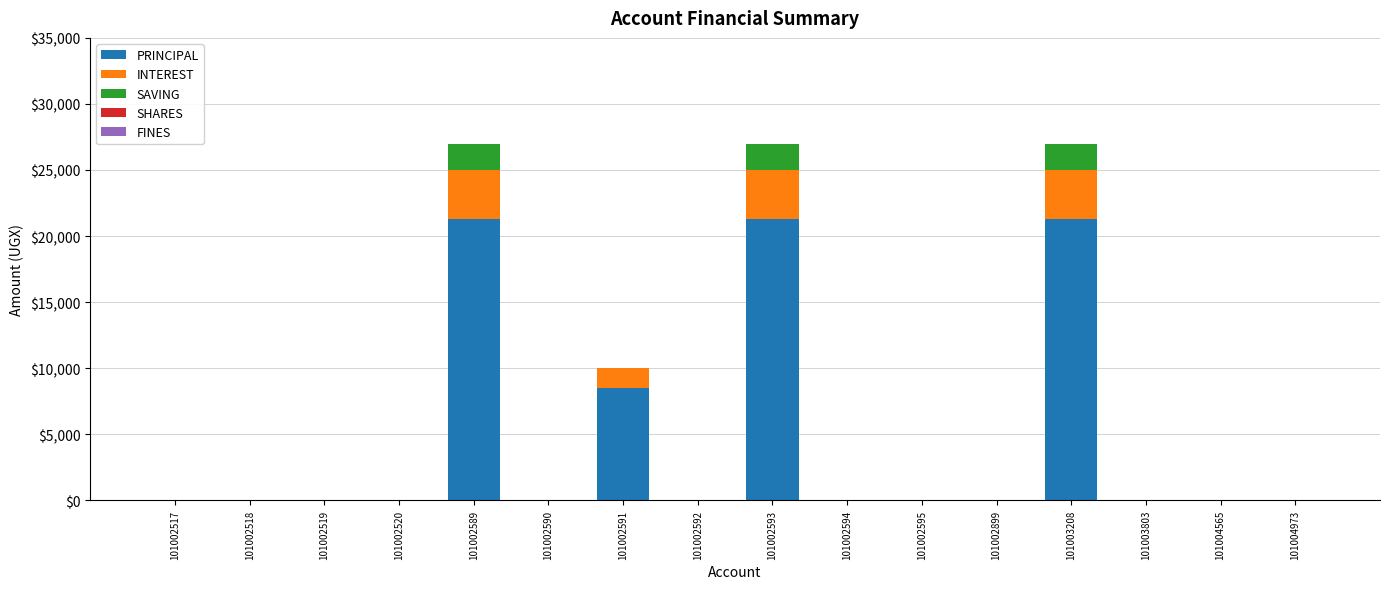

The PRINCIPAL series shows -6864 at 101002518. True or false?

False